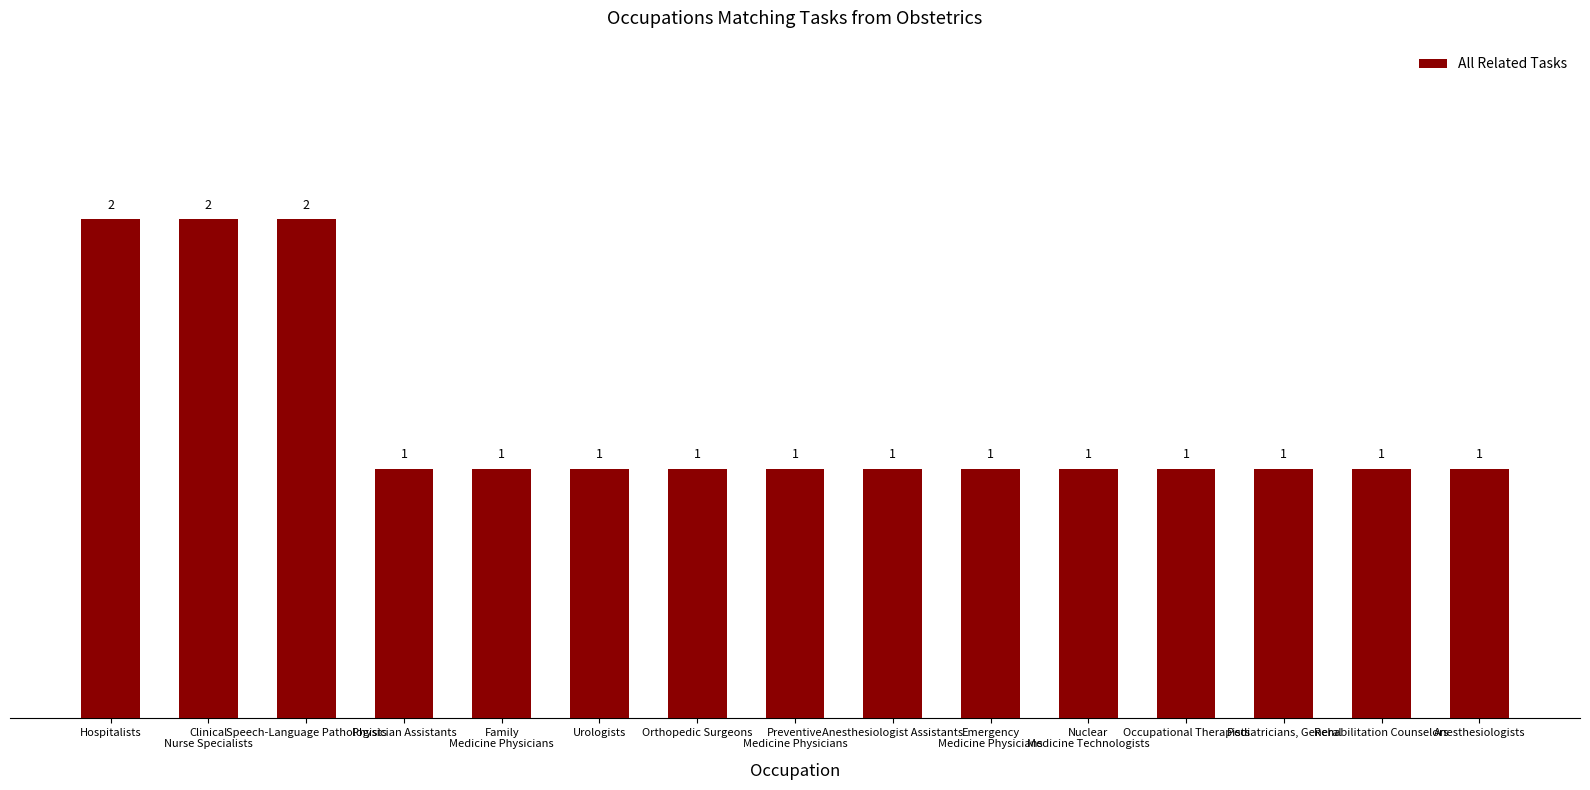

What position from the right is Rehabilitation Counselors?

2